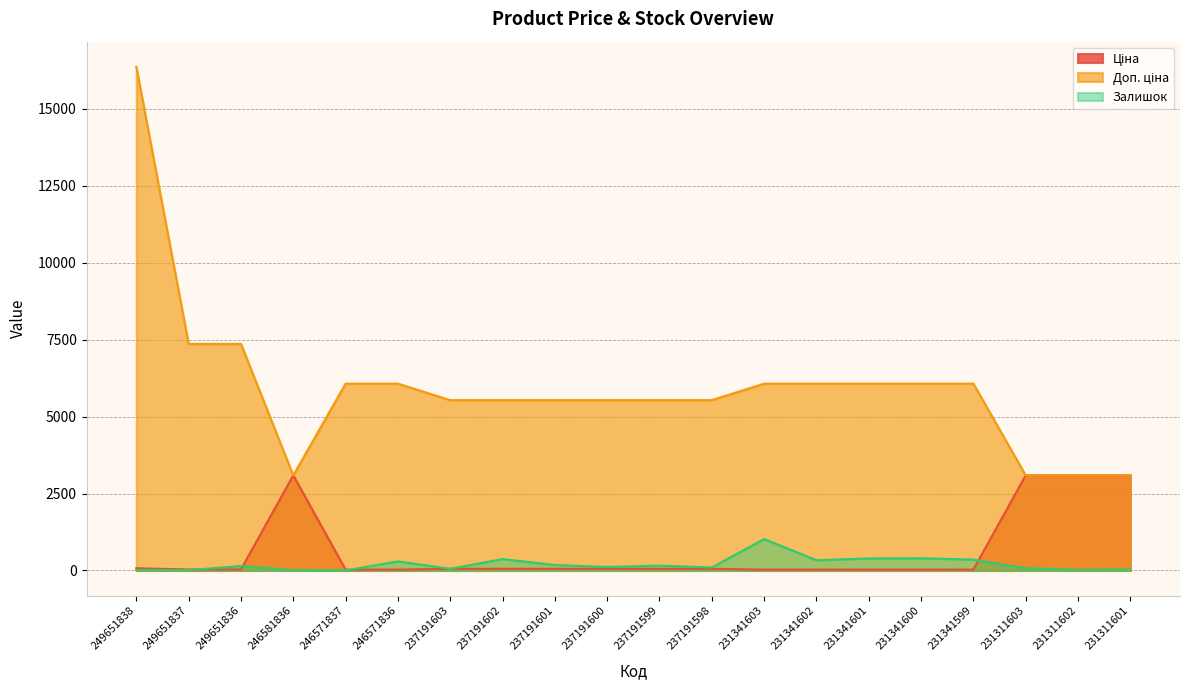

What are all the series names shown in the legend?

Ціна, Доп. ціна, Залишок